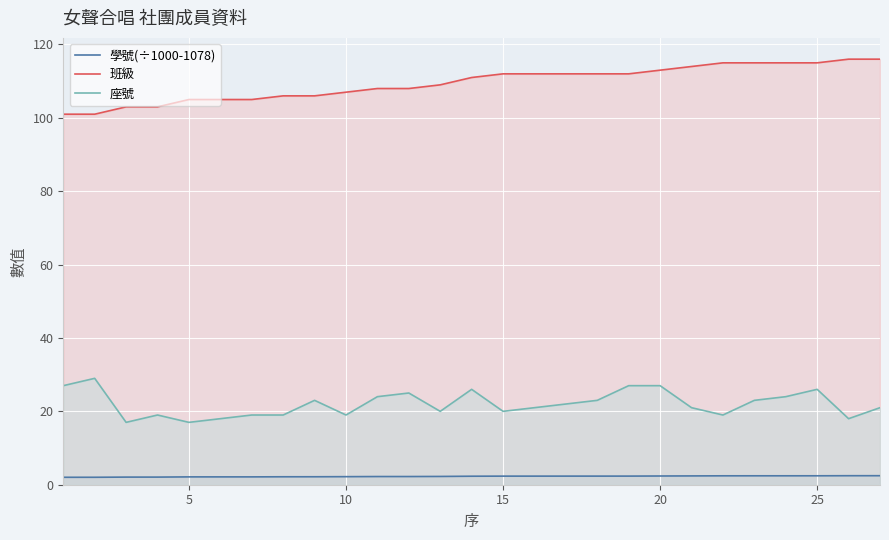

Is it true that 班級 equals 105.0 at 5?

True